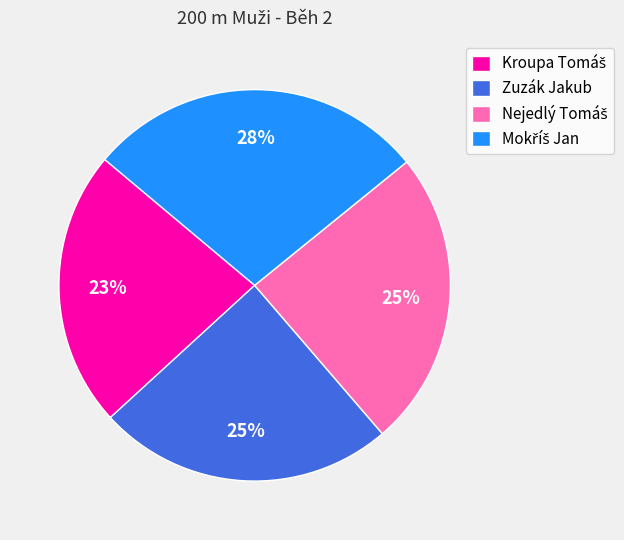

How many segments does this pie chart have?

4